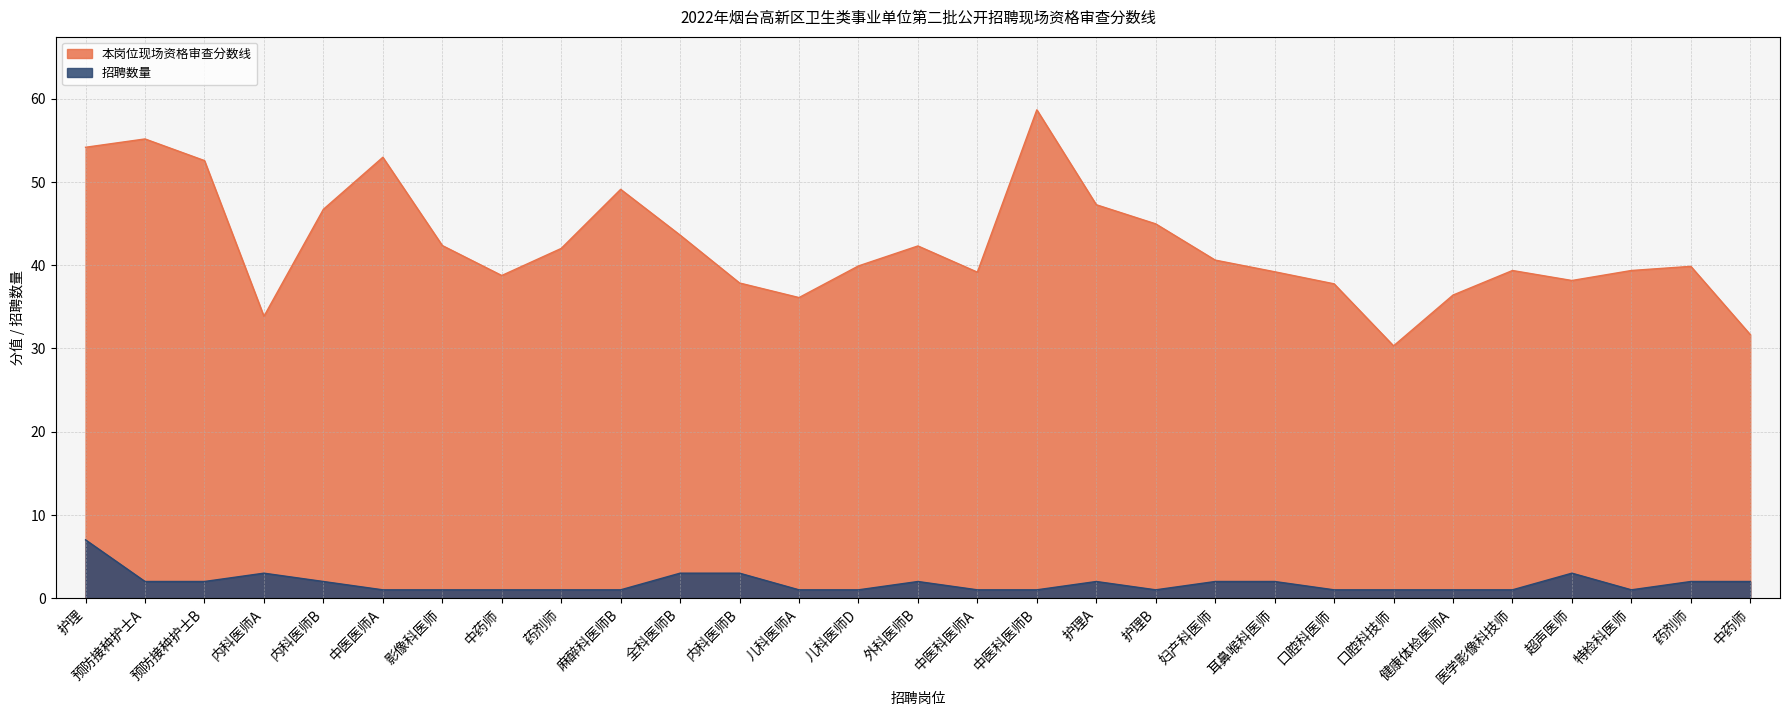

Which series has the largest total across all categories?

本岗位现场资格审查分数线